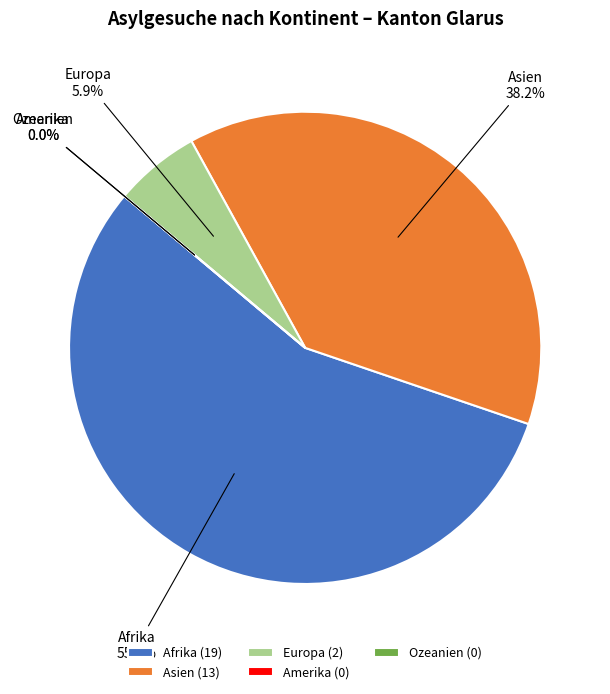

How many segments does this pie chart have?

5